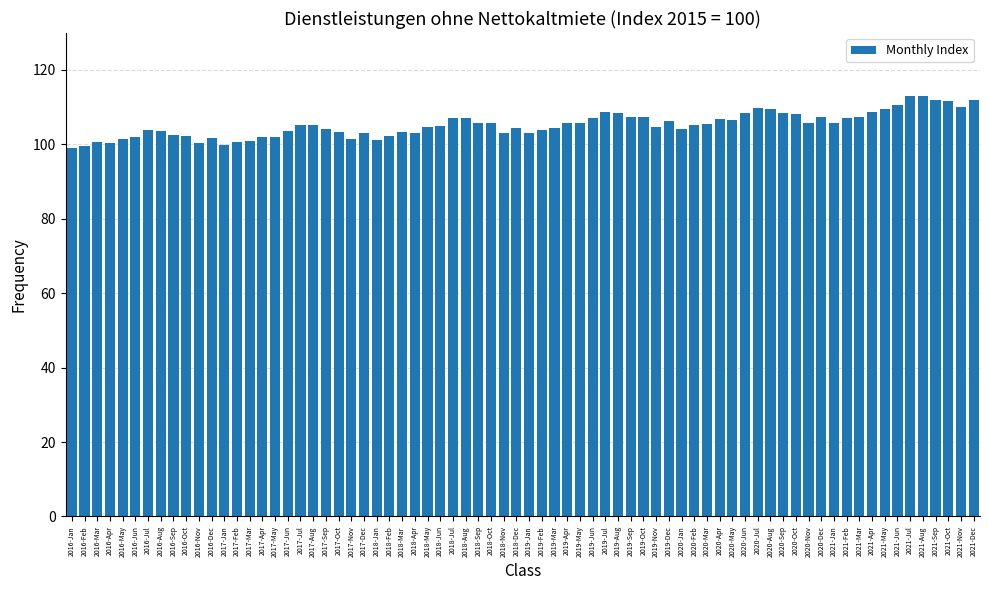

True or false: the data shows 51.3 at 2016-Apr.

False